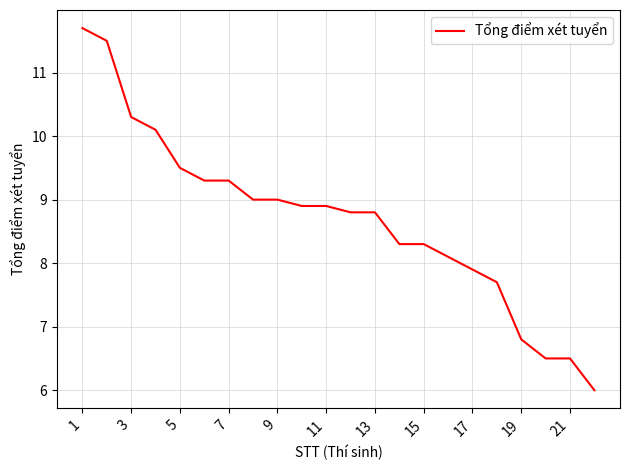

Reading right to left, what are all the values shown in this chart?

6.0	6.5	6.5	6.8	7.7	7.9	8.1	8.3	8.3	8.8	8.8	8.9	8.9	9.0	9.0	9.3	9.3	9.5	10.1	10.3	11.5	11.7